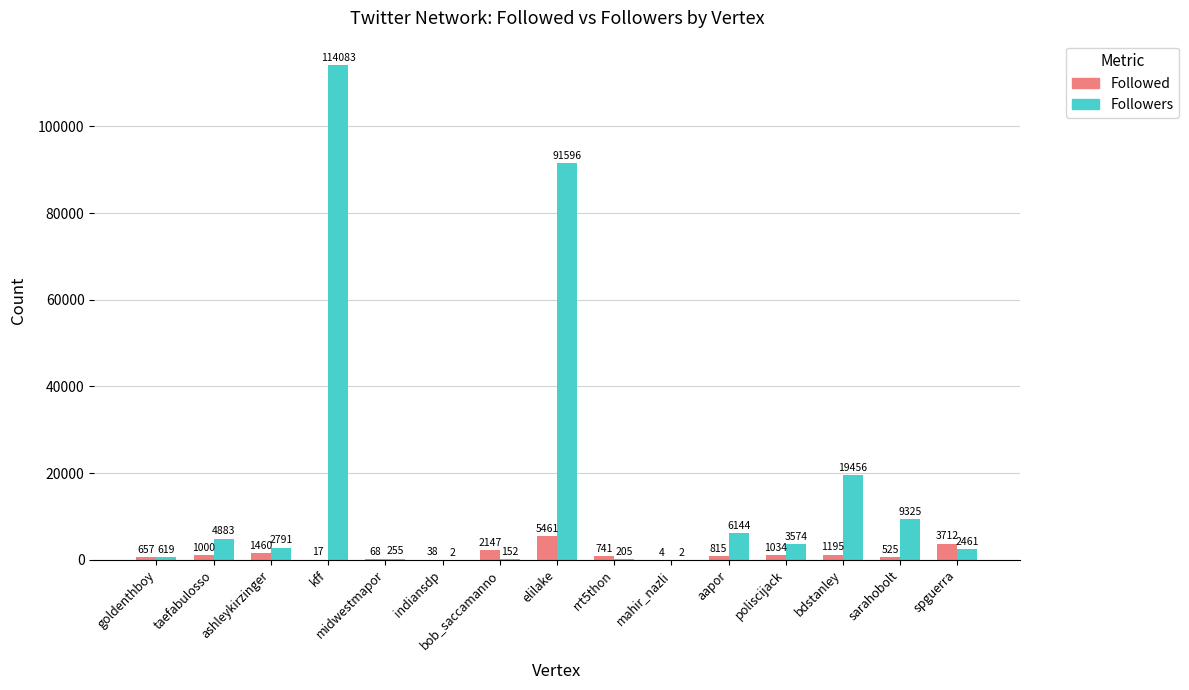

What is the maximum value shown in the chart?

114083